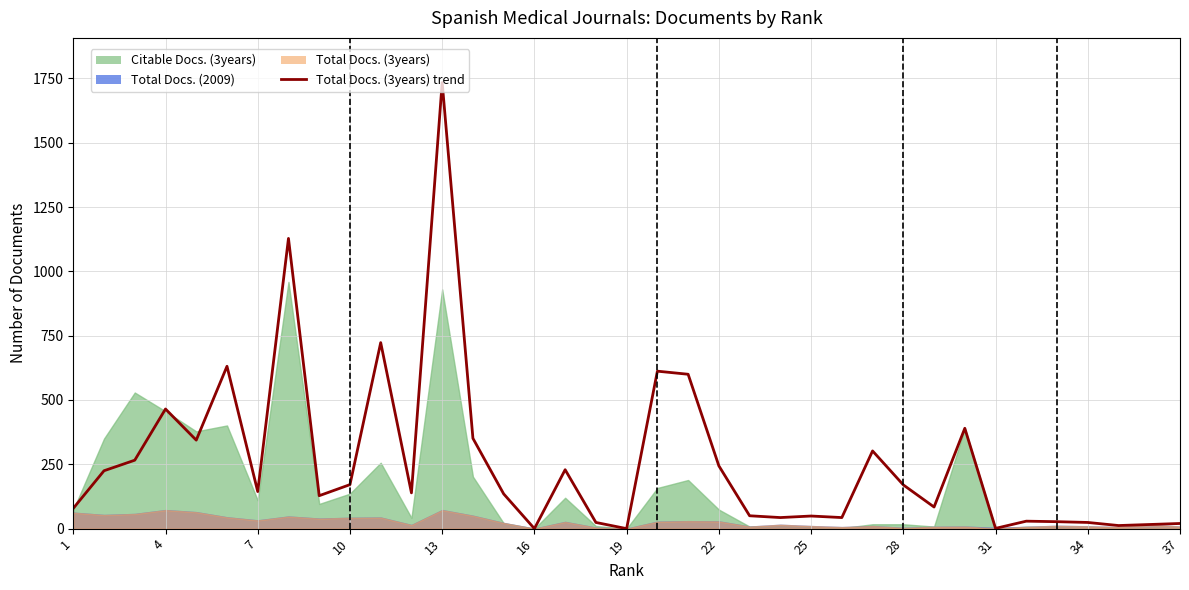

True or false: Citable Docs. (3years) and Total Docs. (2009) cross at least once.

True